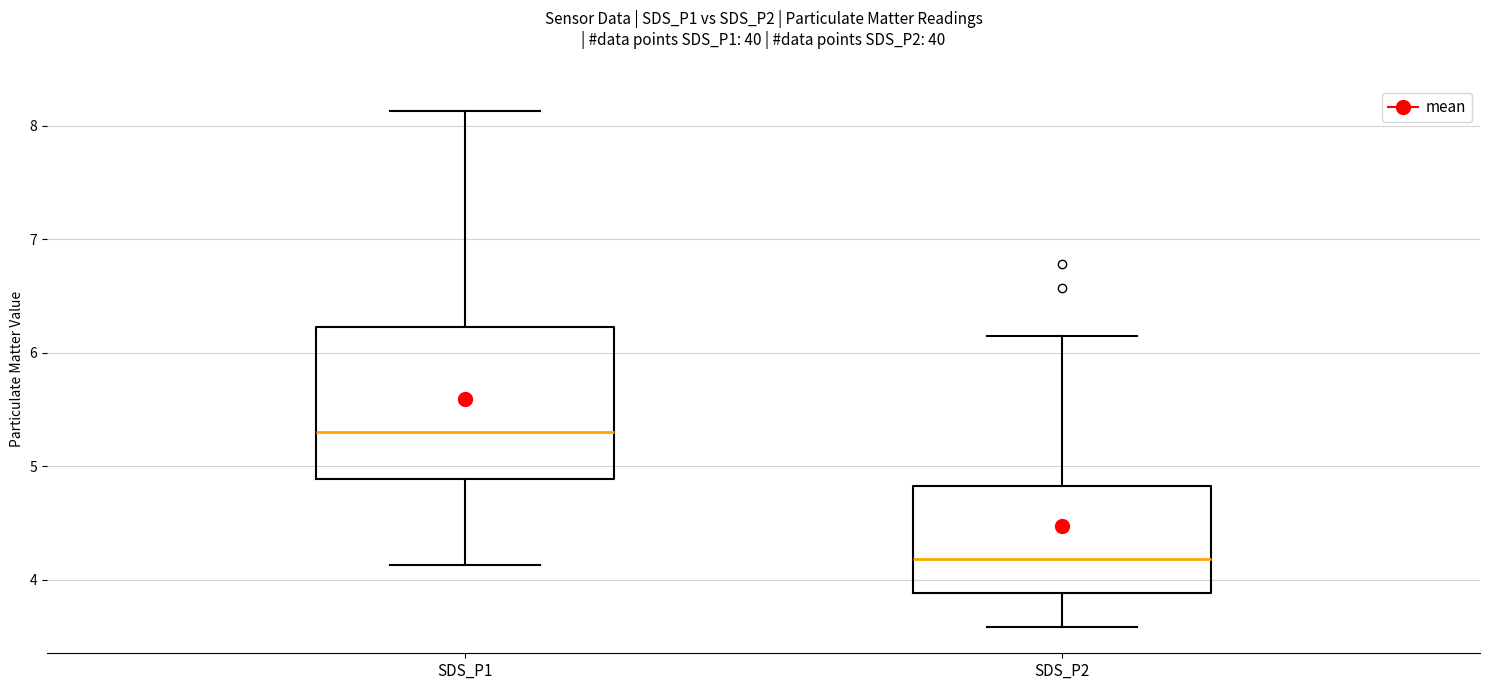

Where does the lower whisker of the box for SDS_P2 end on the y-axis? The values are not printed on the chart, so give them approximately, as read against the axis.

3.6